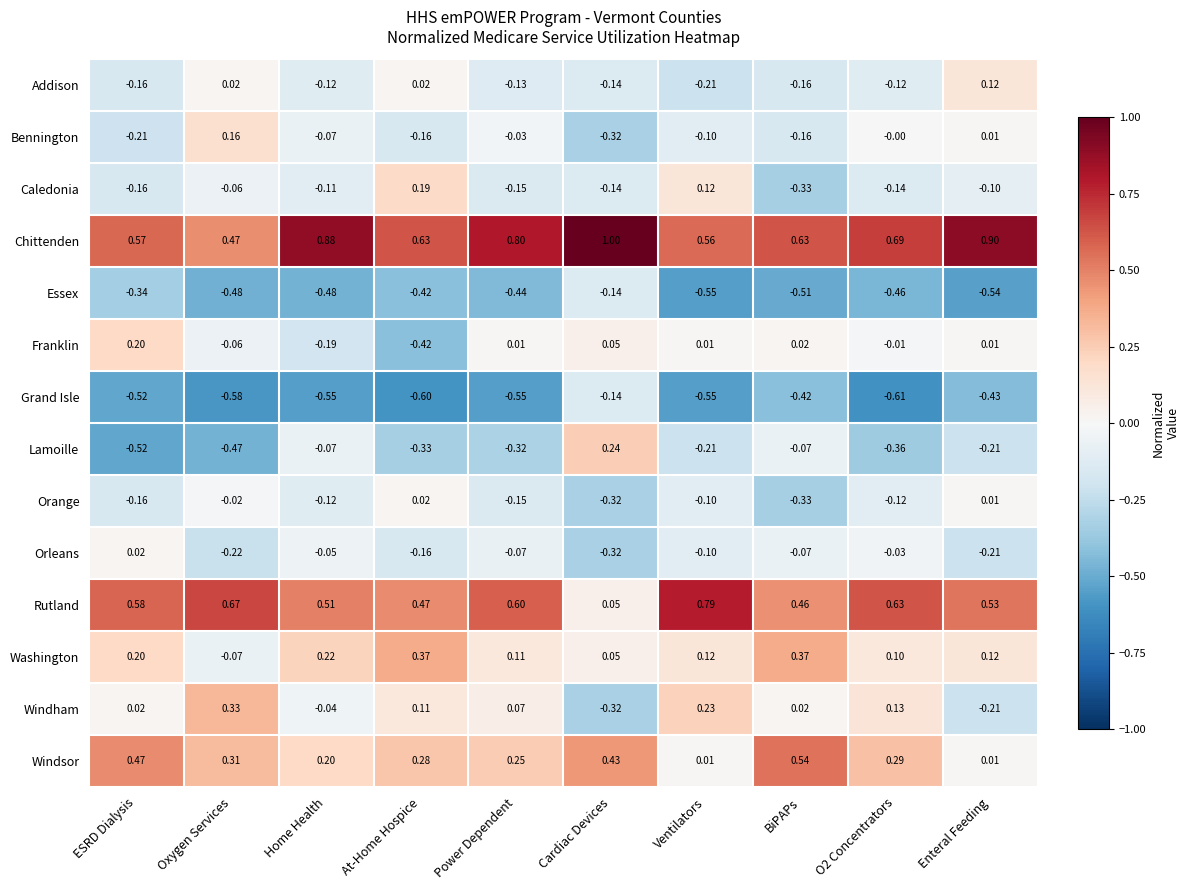

At which category is the sum across all series the highest?

Ventilators